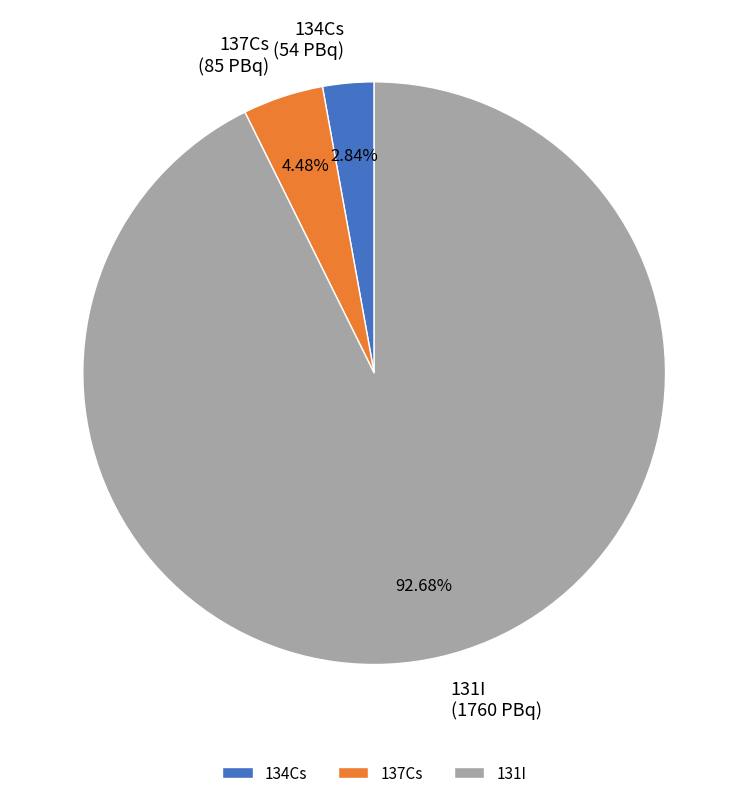

What is the majority slice?

131I